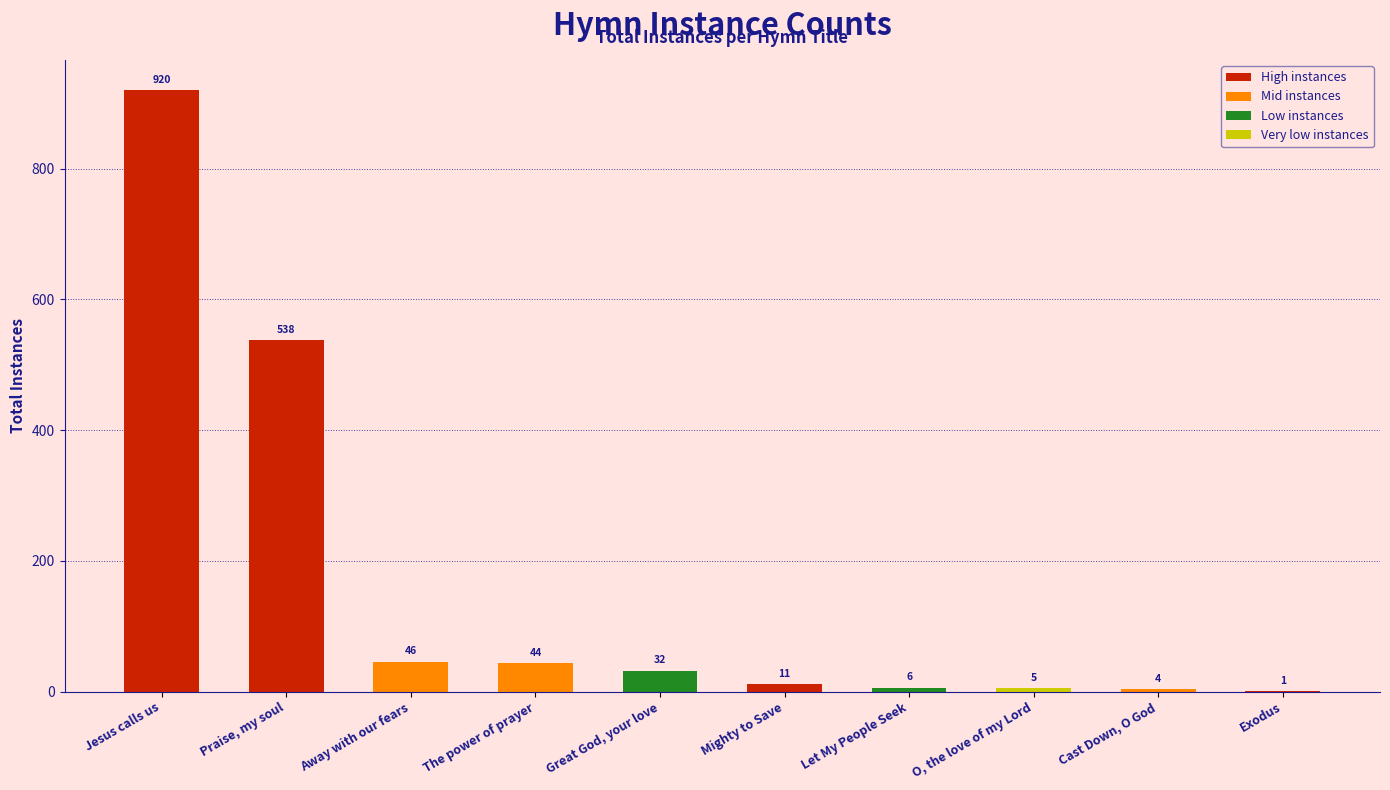

Reading right to left, extract all data points from this chart.

1	4	5	6	11	32	44	46	538	920